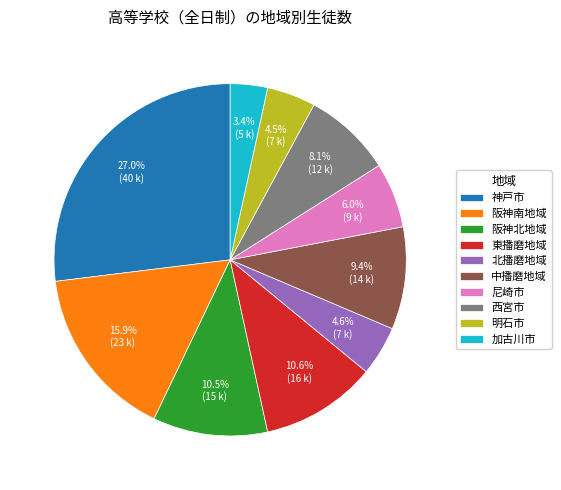

Which category has the biggest portion of the pie?

神戸市